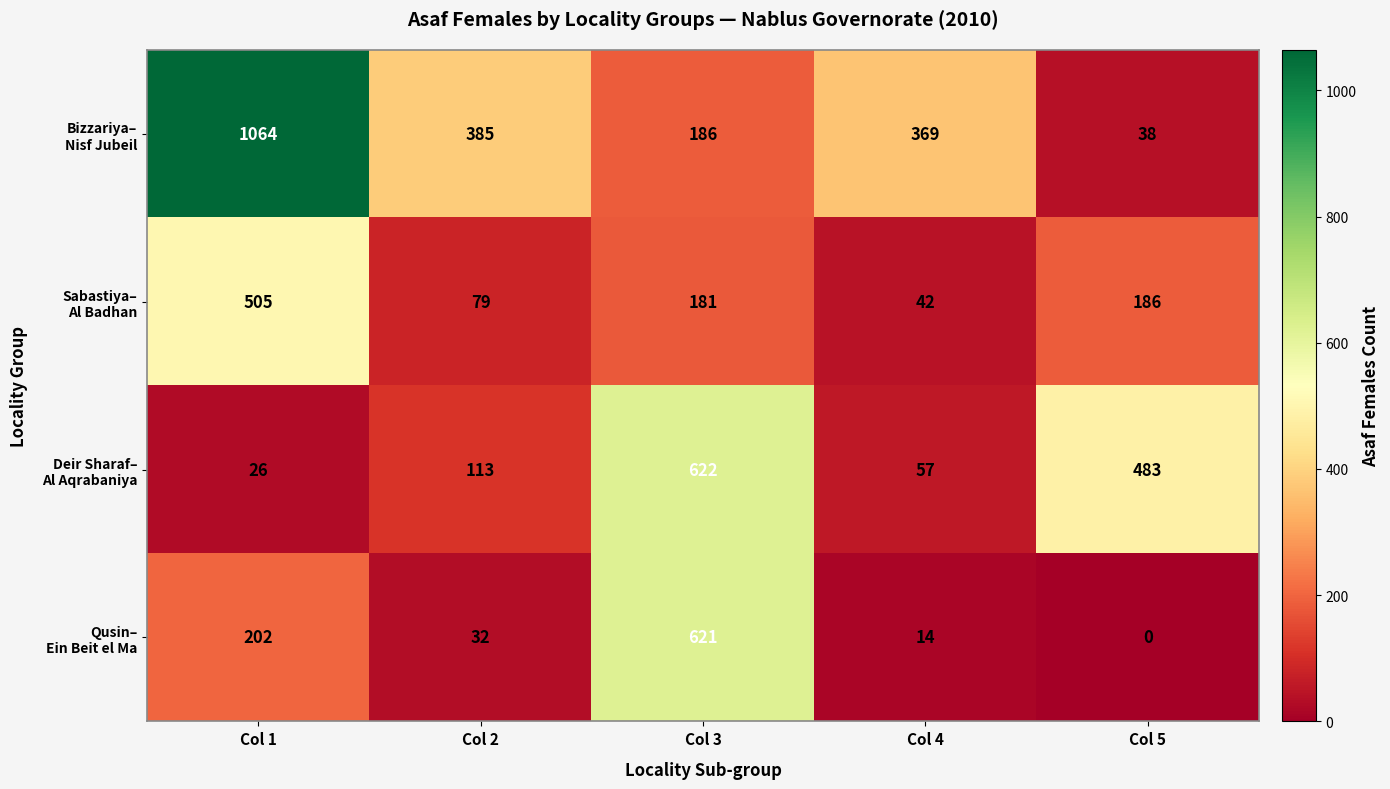

Which label corresponds to the largest value in the chart?

Col 1